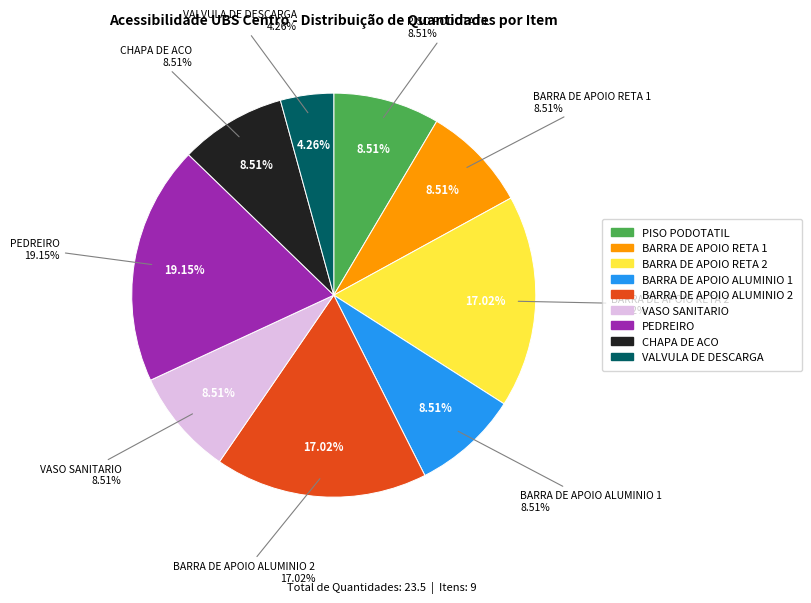

Is there a majority slice in this chart?

No